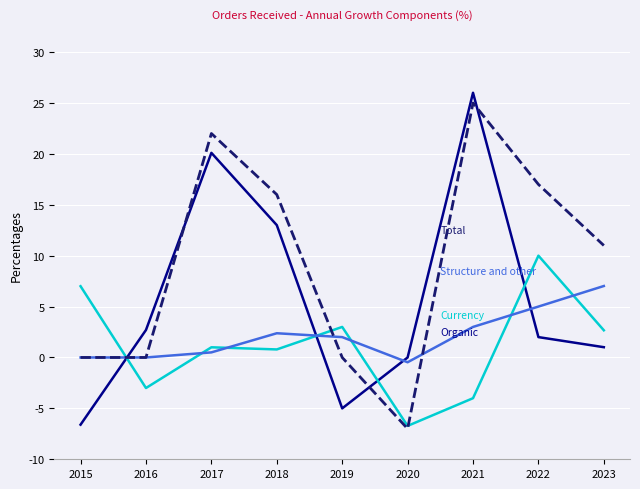

At which category does the chart reach its peak across all series?

2021